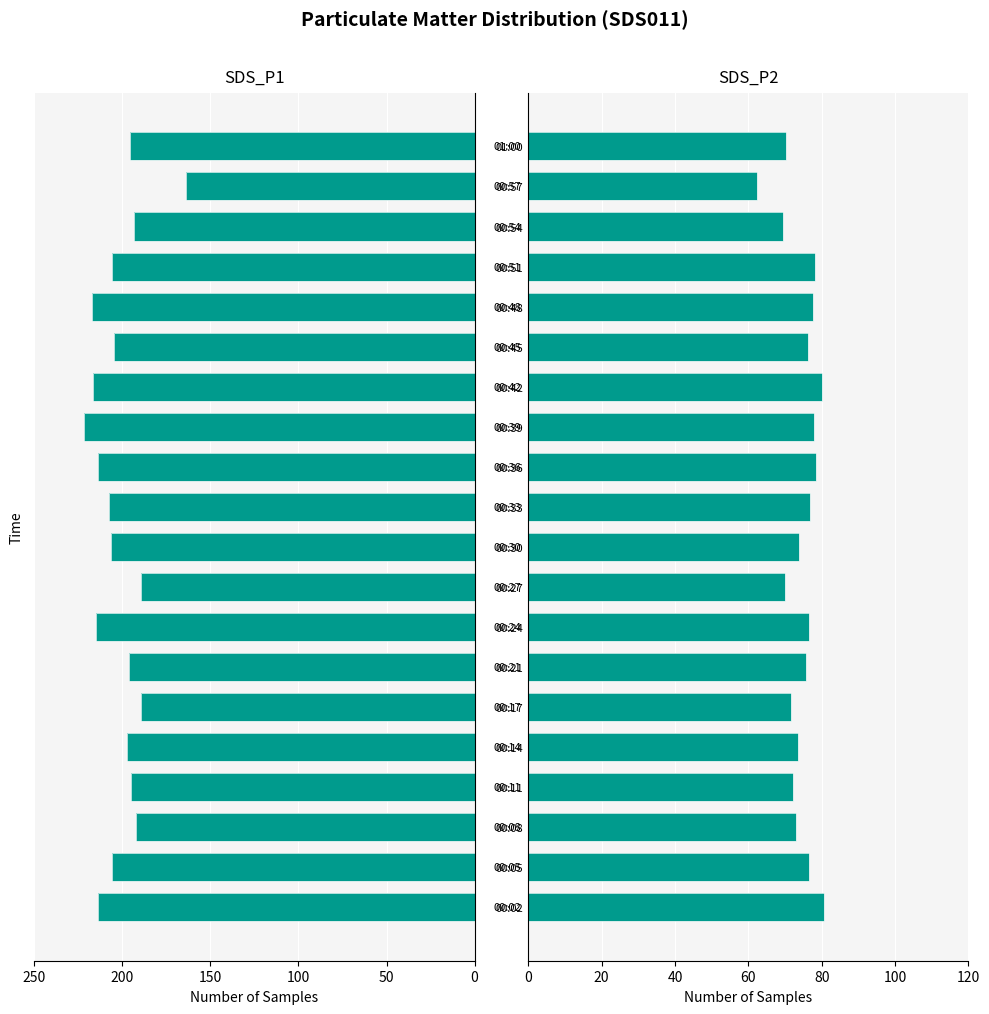

What is the sum of the SDS_P1 values at 00:54 and 00:02?

407.1